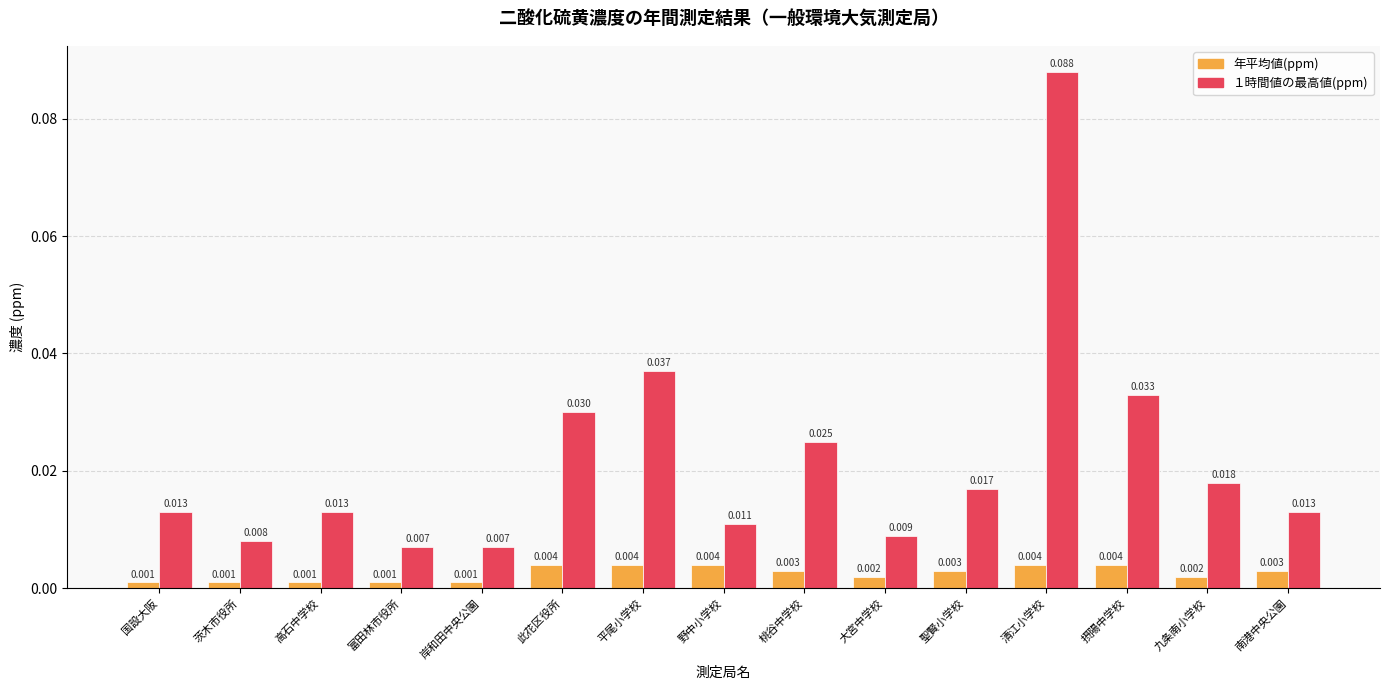

Is the value of １時間値の最高値(ppm) at 清江小学校 greater than the value of 年平均値(ppm) at 茨木市役所?

Yes